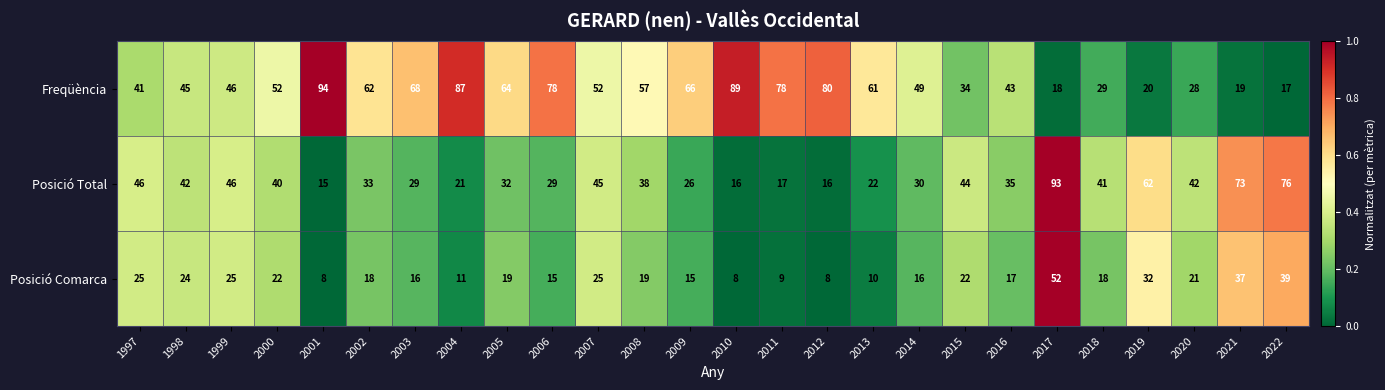

The Freqüència series shows 68 at 2003. True or false?

True